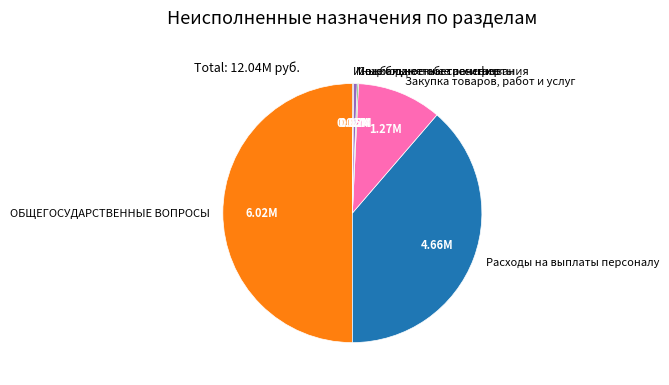

Combined, do Закупка товаров, работ и услуг and Межбюджетные трансферты account for over 50%?

No